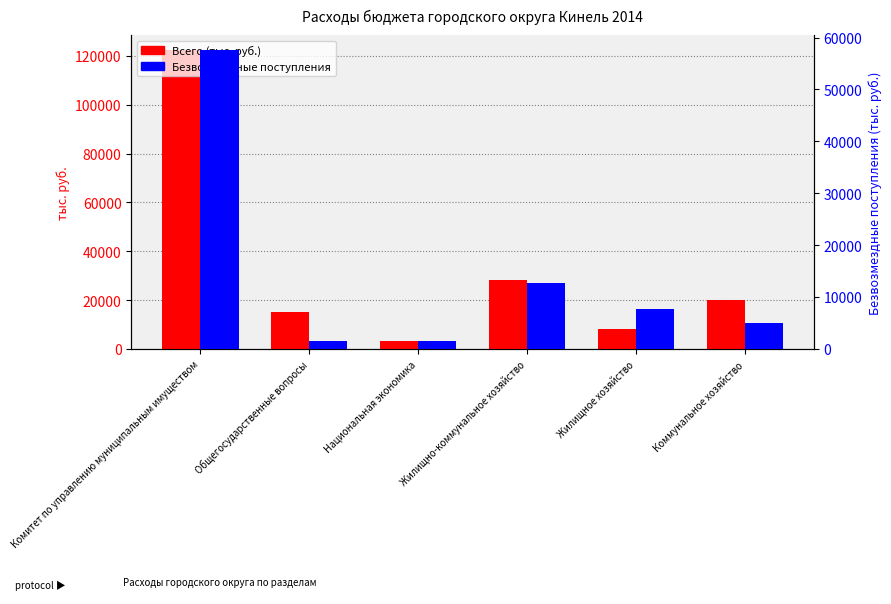

What is the average value of the Всего (тыс. руб.) series?

32790